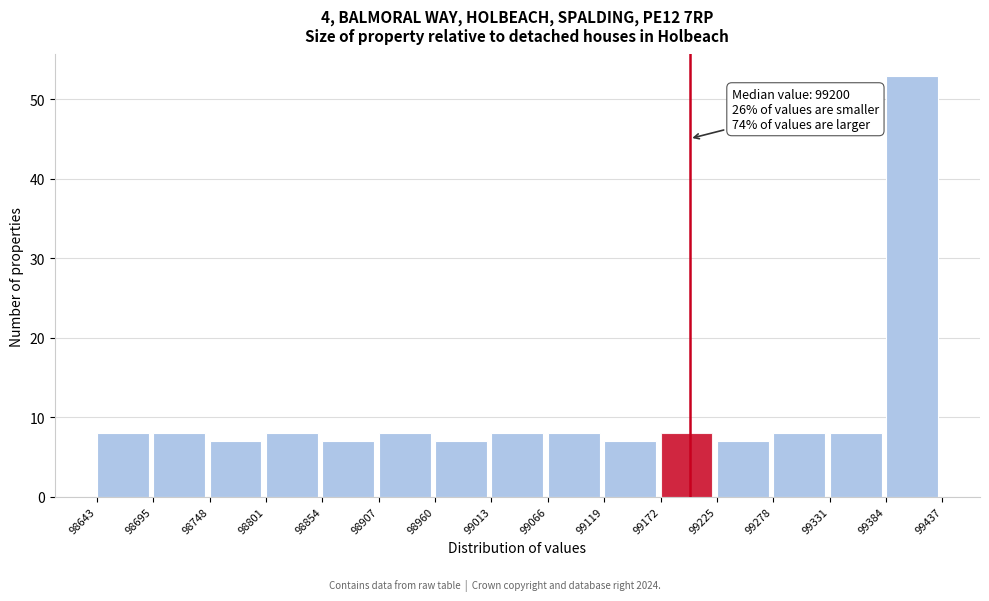

Which range on the x-axis has the tallest bar?

99384 to 99437